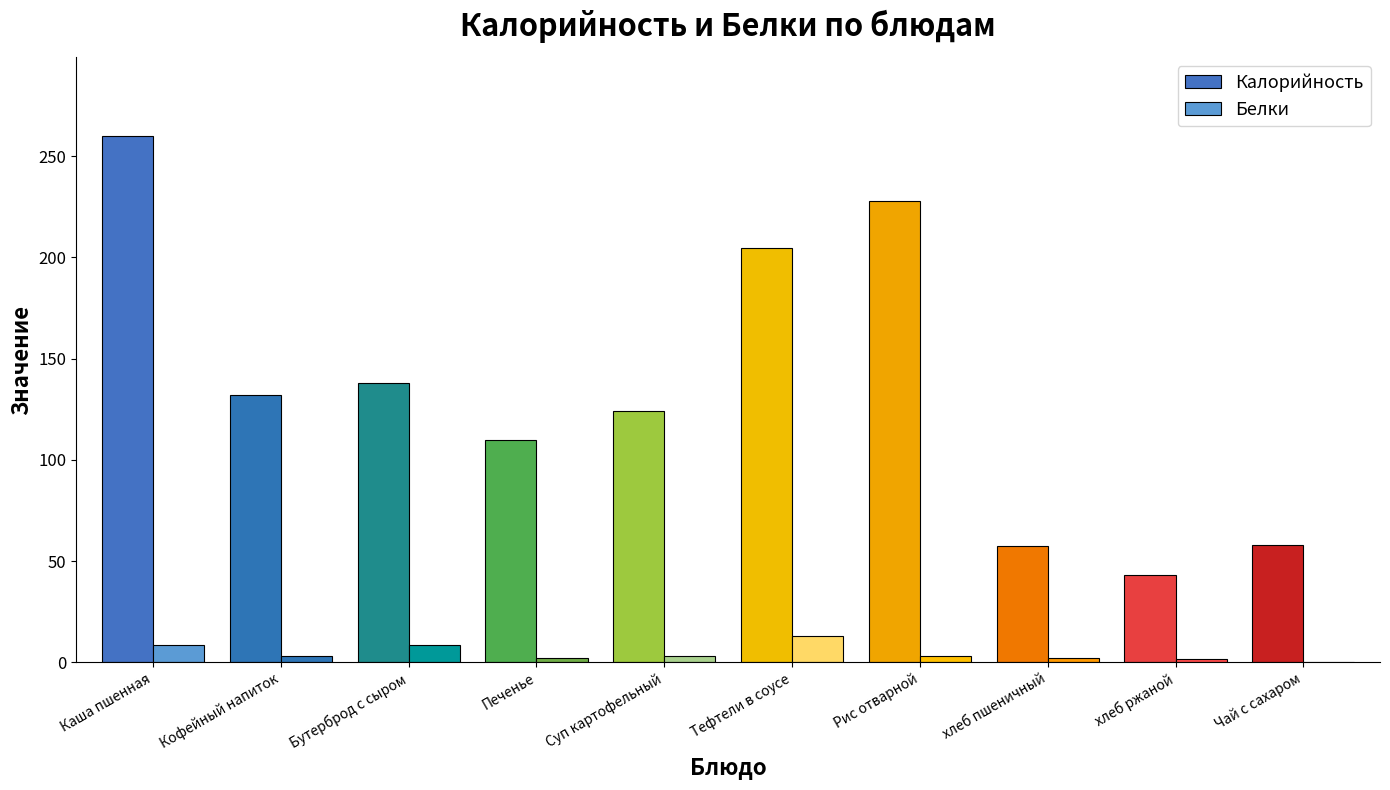

How many groups of bars are there?

10